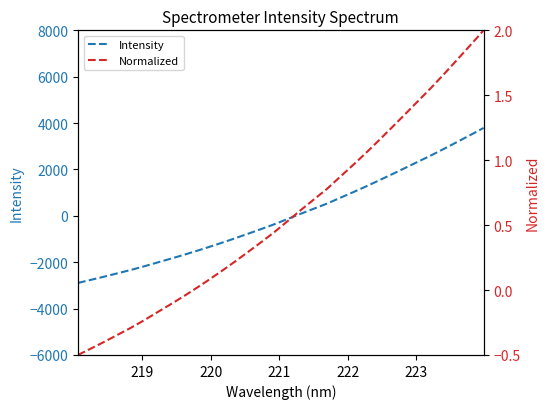

What is the minimum value for Intensity?

-2892.3